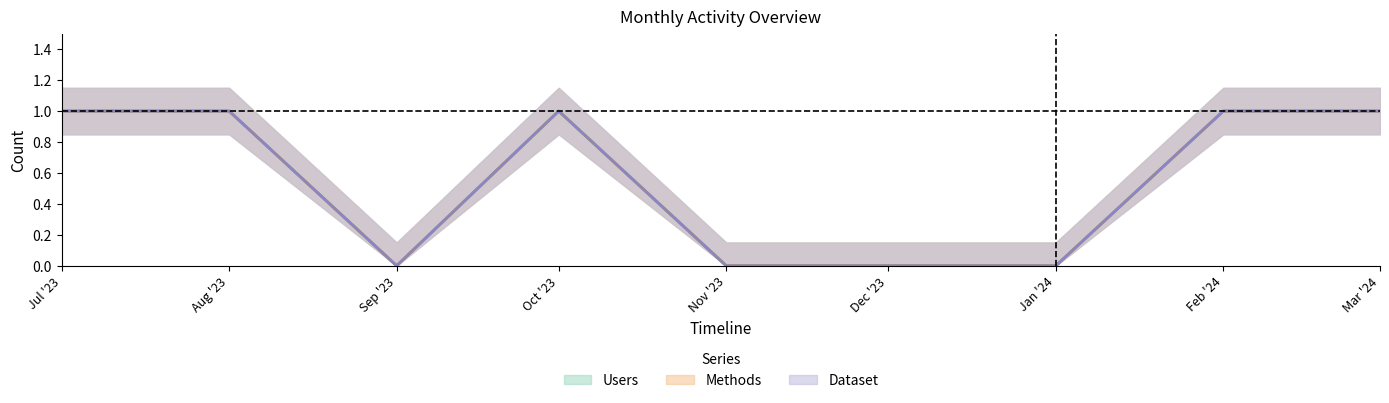

List the labels in order of Dataset value, smallest first.

Sep '23, Nov '23, Dec '23, Jan '24, Jul '23, Aug '23, Oct '23, Feb '24, Mar '24